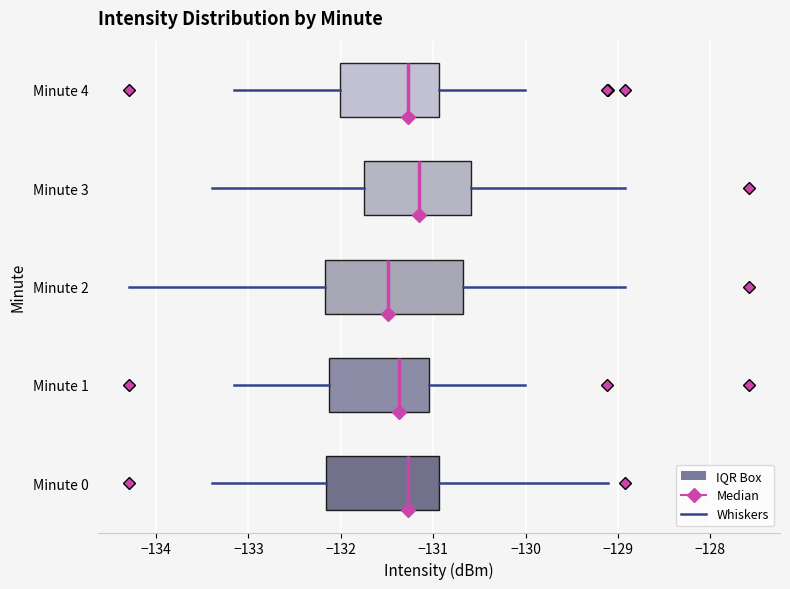

Reading bottom to top, read every box against the x-axis: the position of its median line, the range the box covers, and the ends of its whiskers. The values are not printed on the chart, so give them approximately, as read against the axis.

Minute 0: median -131.3, box -132.2 to -130.9, whiskers -133.4 to -129.1
Minute 1: median -131.4, box -132.1 to -131.0, whiskers -133.2 to -130.0
Minute 2: median -131.5, box -132.2 to -130.7, whiskers -134.3 to -128.9
Minute 3: median -131.2, box -131.7 to -130.6, whiskers -133.4 to -128.9
Minute 4: median -131.3, box -132.0 to -130.9, whiskers -133.2 to -130.0